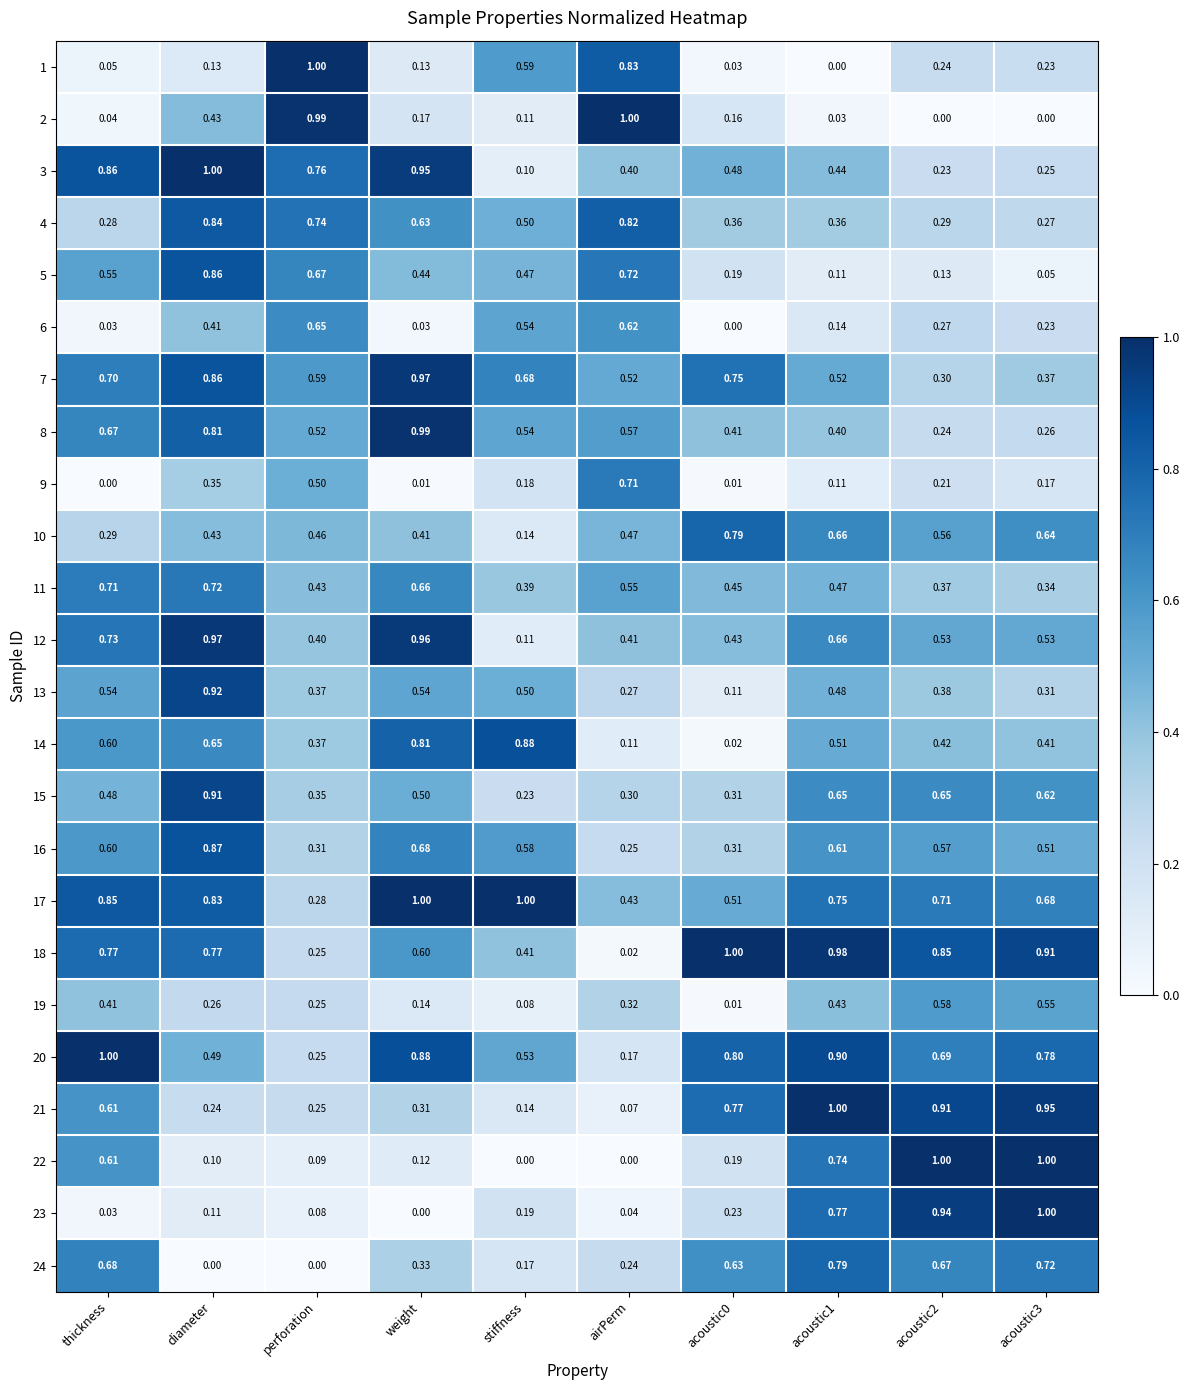

Where is 12 nearest to the value 0?

stiffness